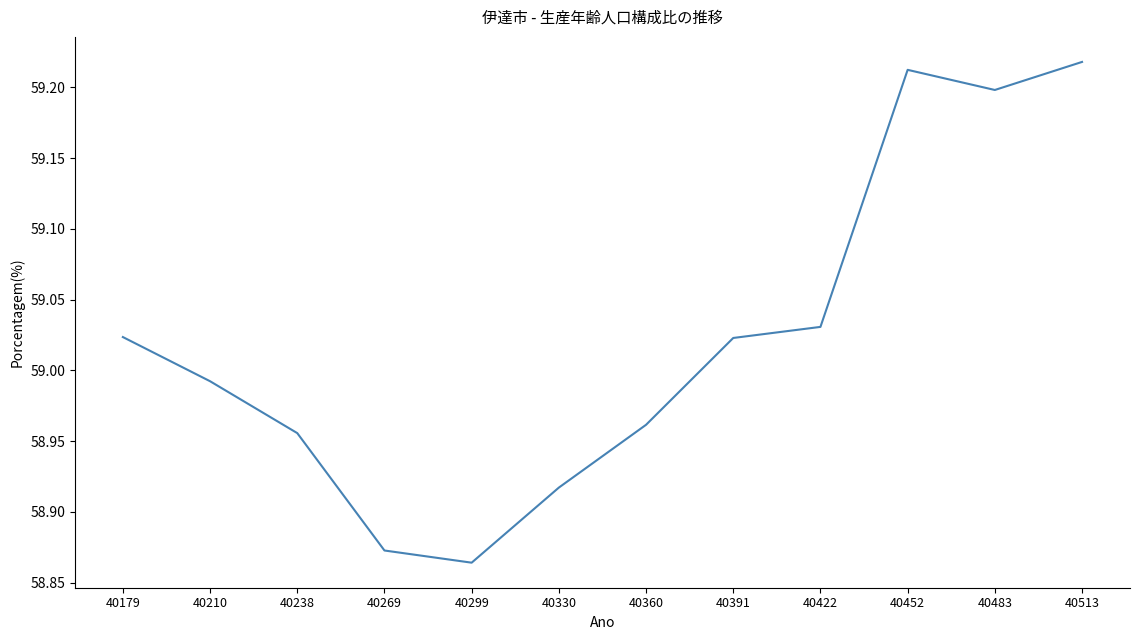

Between 40391 and 40210, which is larger?

40391